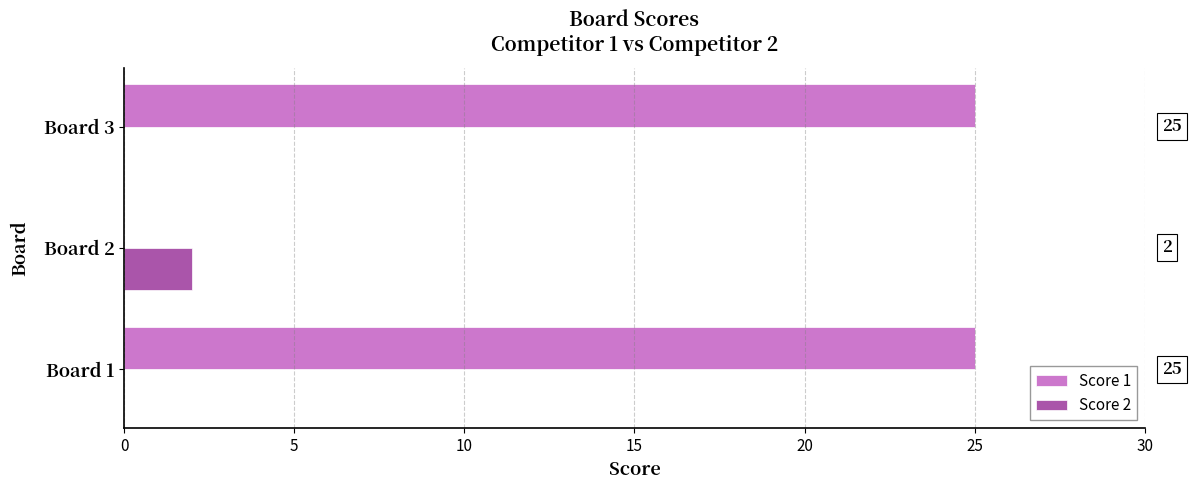

Which series has the largest total across all categories?

Score 1